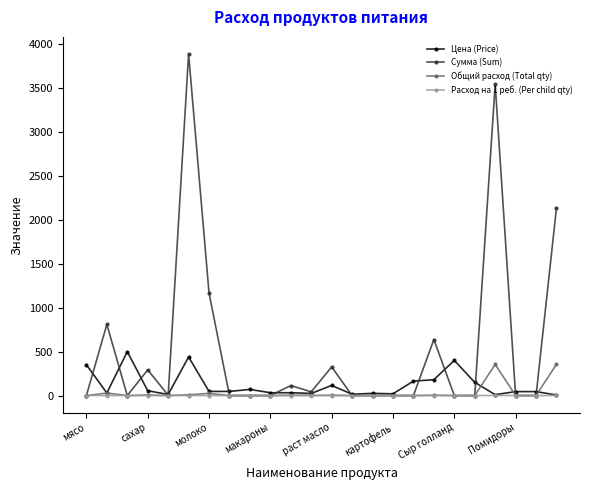

True or false: Сумма (Sum) has more than 2 interior local peaks.

True